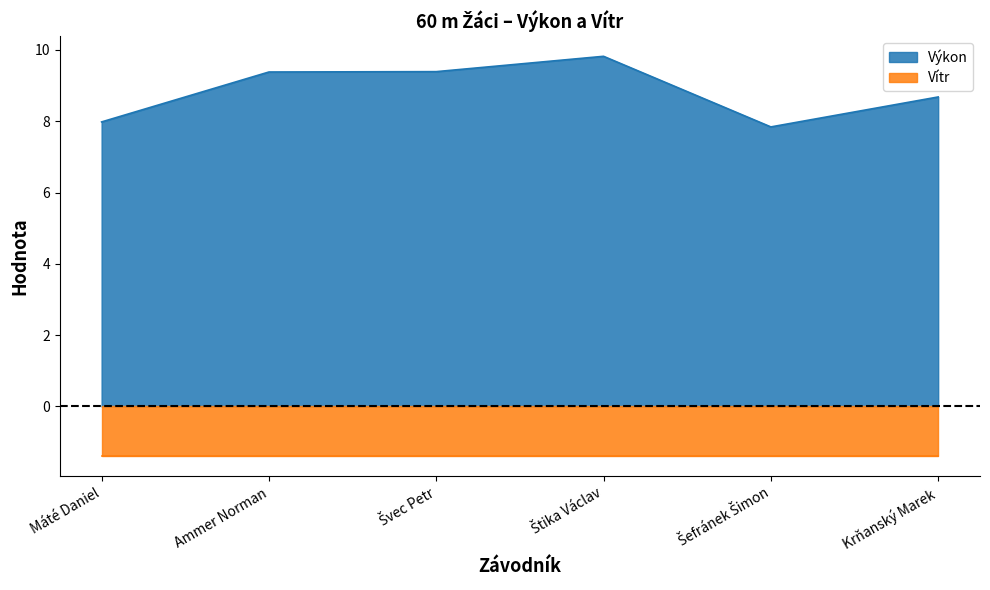

Where is the data nearest to the value 8?

Máté Daniel